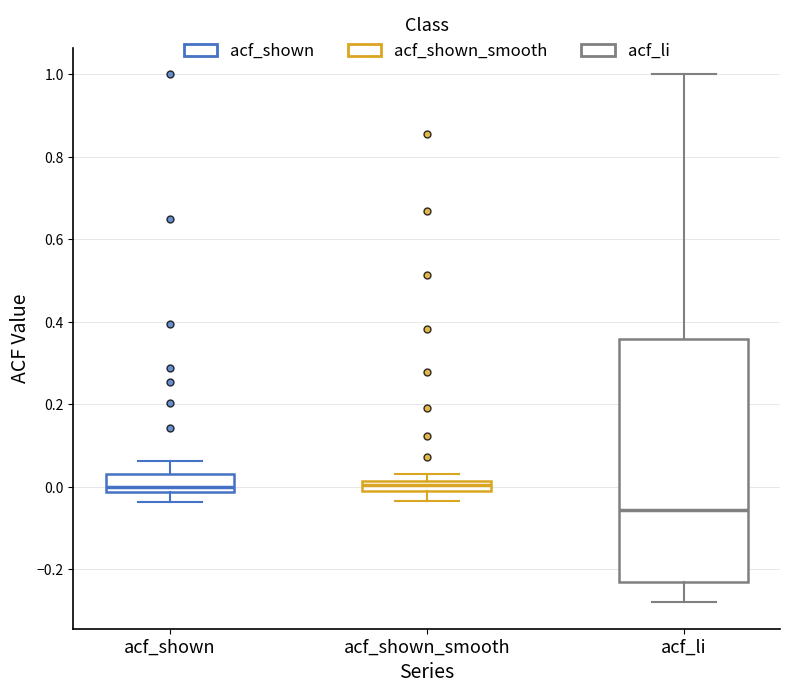

Which box is the tallest, from its lower edge to its upper edge?

acf_li